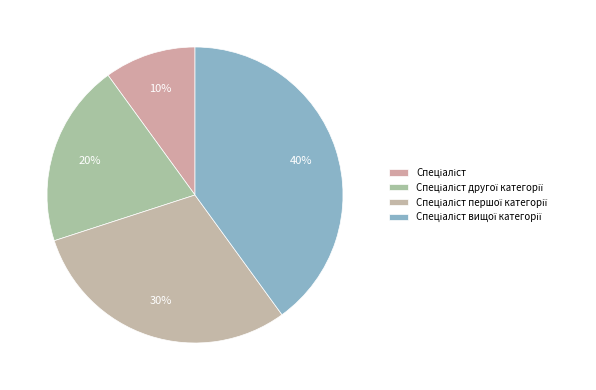

How many segments does this pie chart have?

4